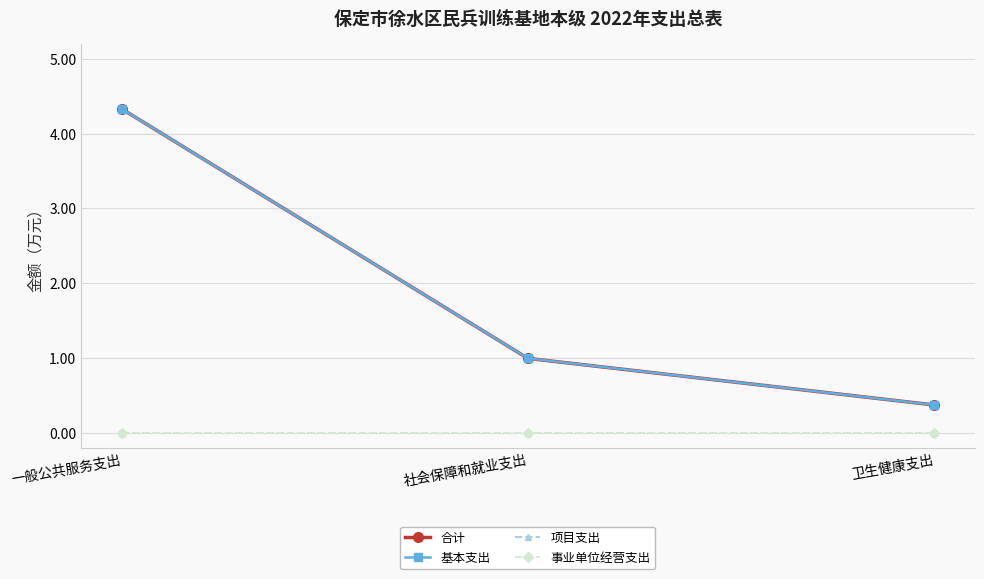

Rank the series at 社会保障和就业支出 from highest to lowest value.

合计, 基本支出, 项目支出, 事业单位经营支出